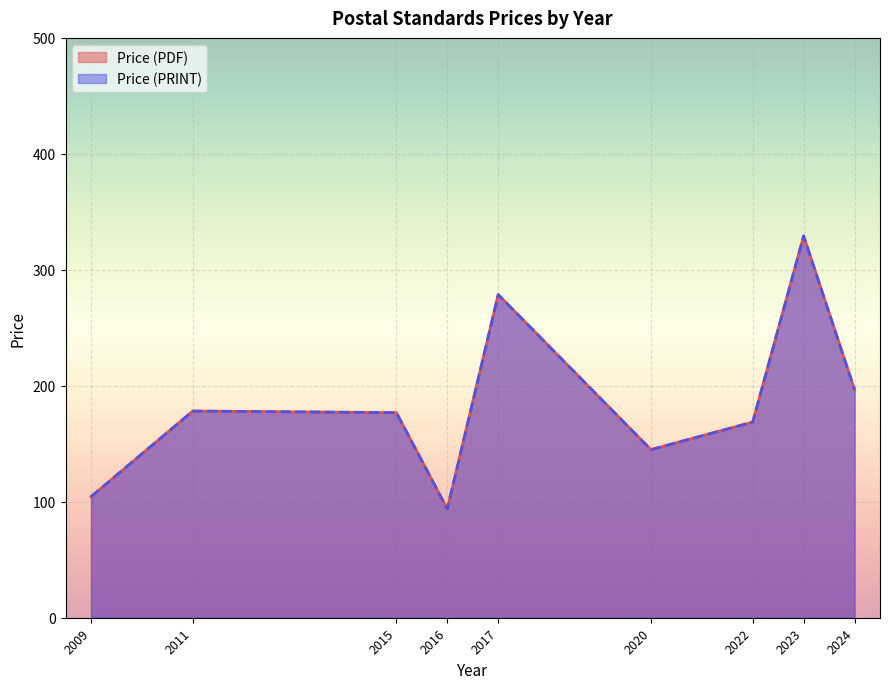

Does the chart display data point markers on the line(s)?

No